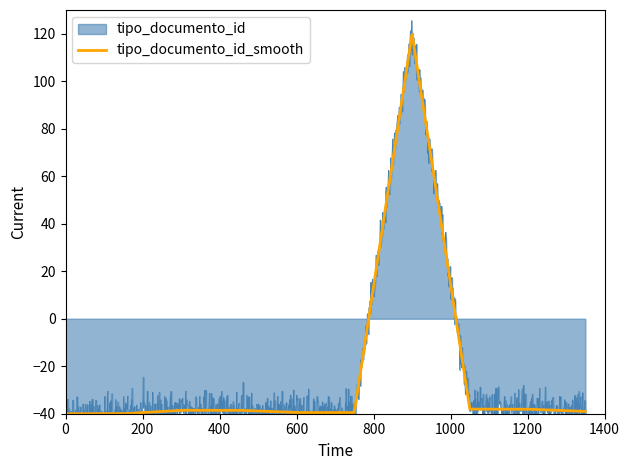

What is the highest value of the tipo_documento_id_smooth series?

119.7